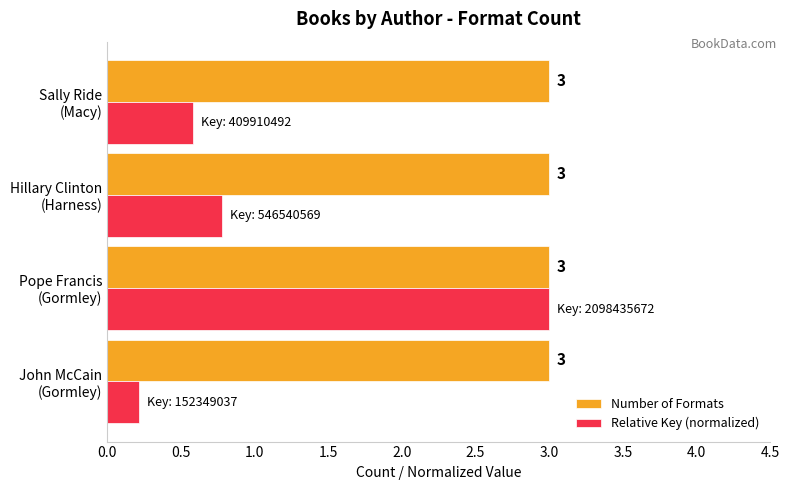

What is the sum of all Number of Formats values?

12.0